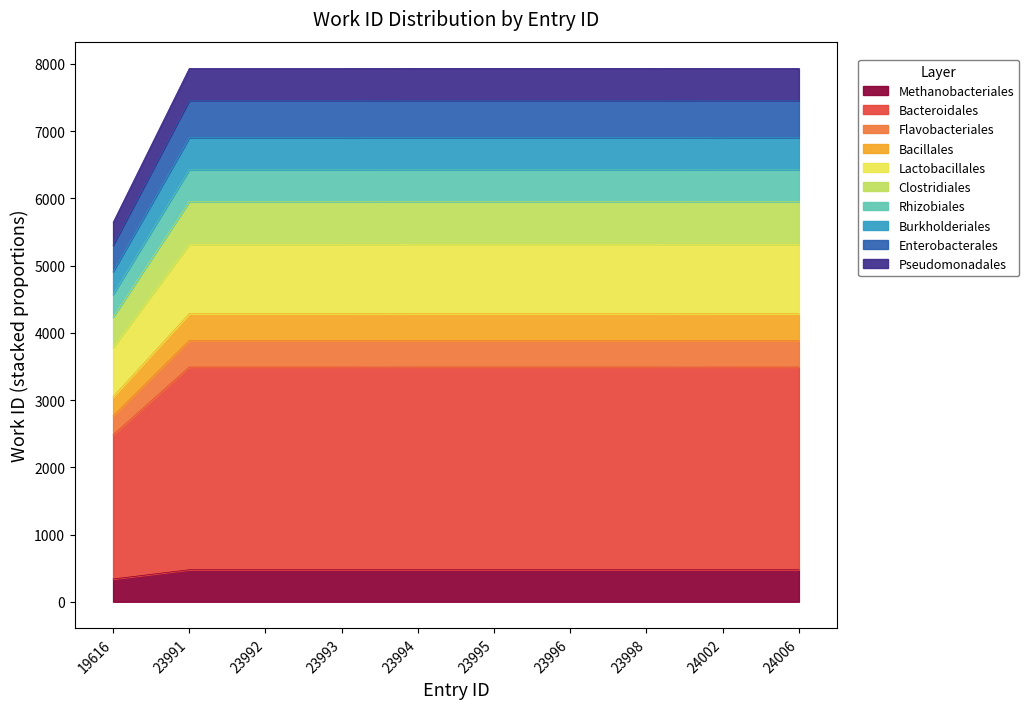

Read the value at 23998.

7934.0